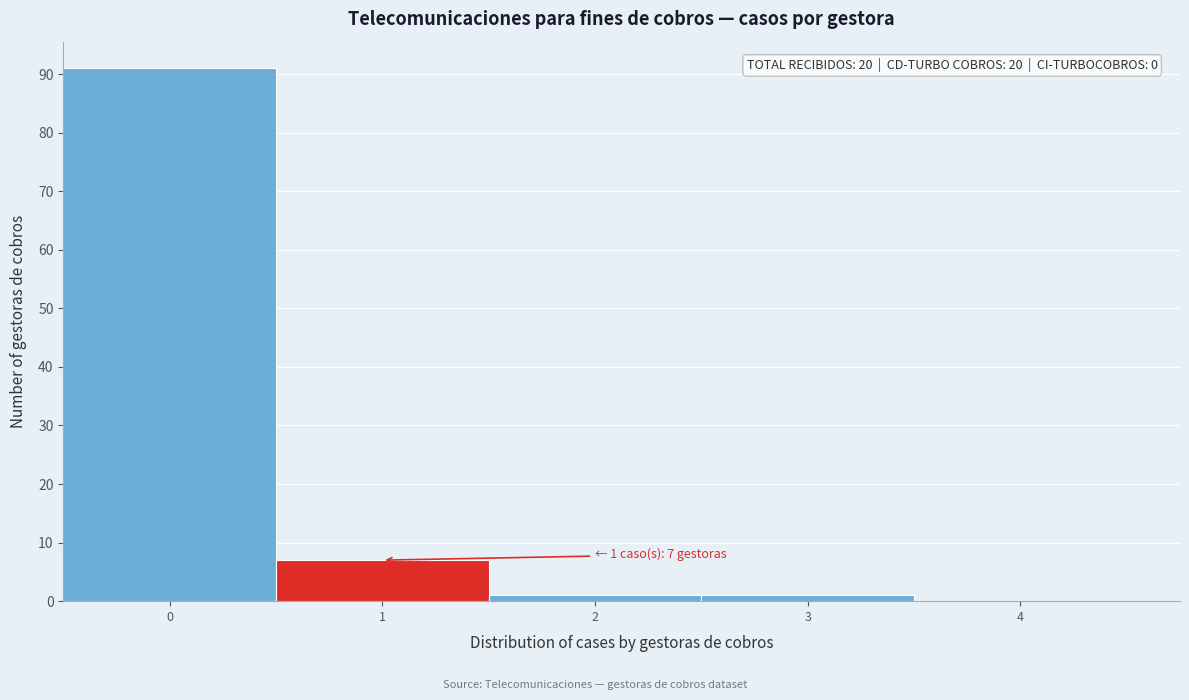

Reading left to right, list all the values displayed in this chart.

0=91	1=7	2=1	3=1	4=0